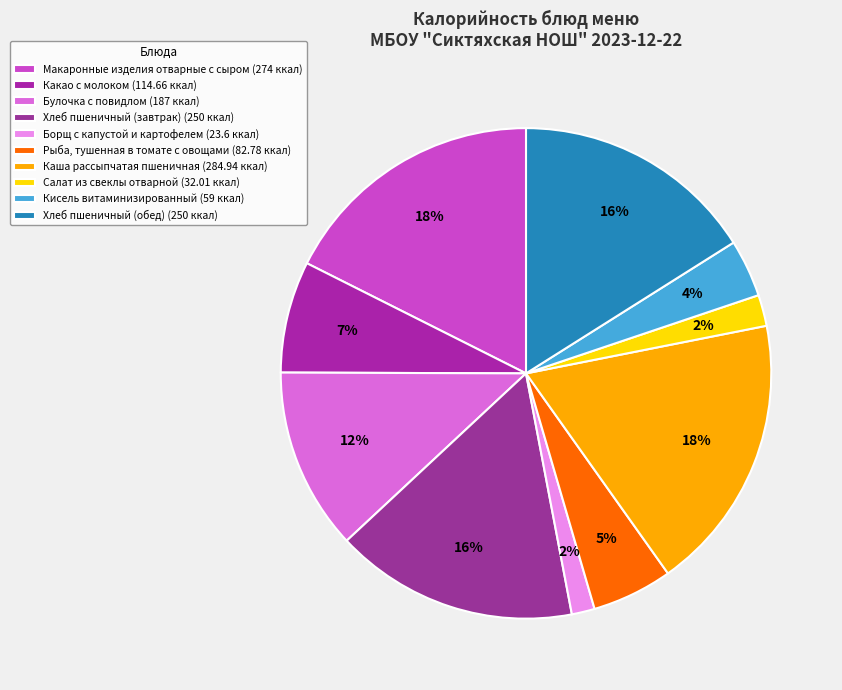

Does Кисель витаминизированный represent more than half of the total?

No